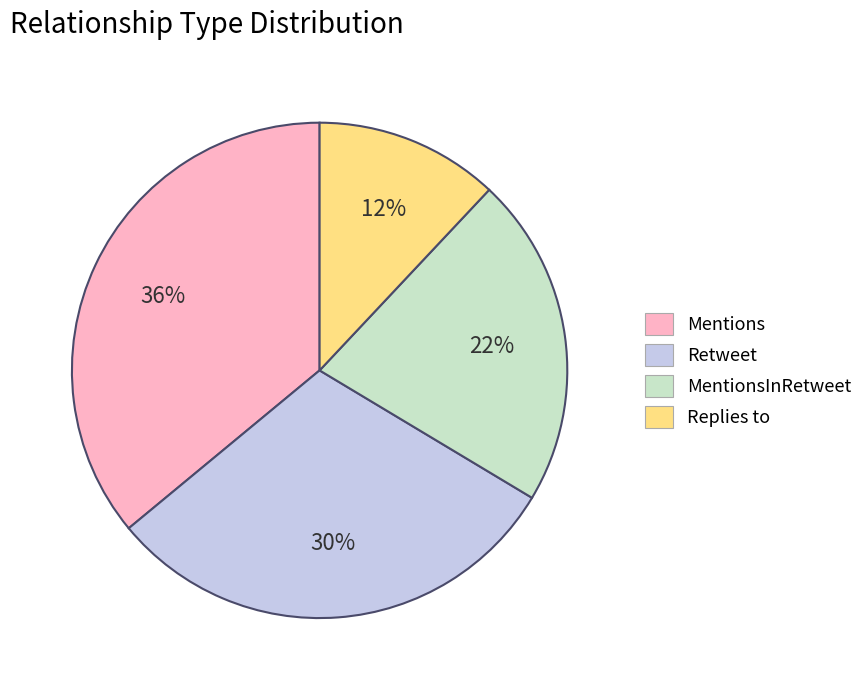

Do Replies to and Retweet together represent more than half of the pie?

No